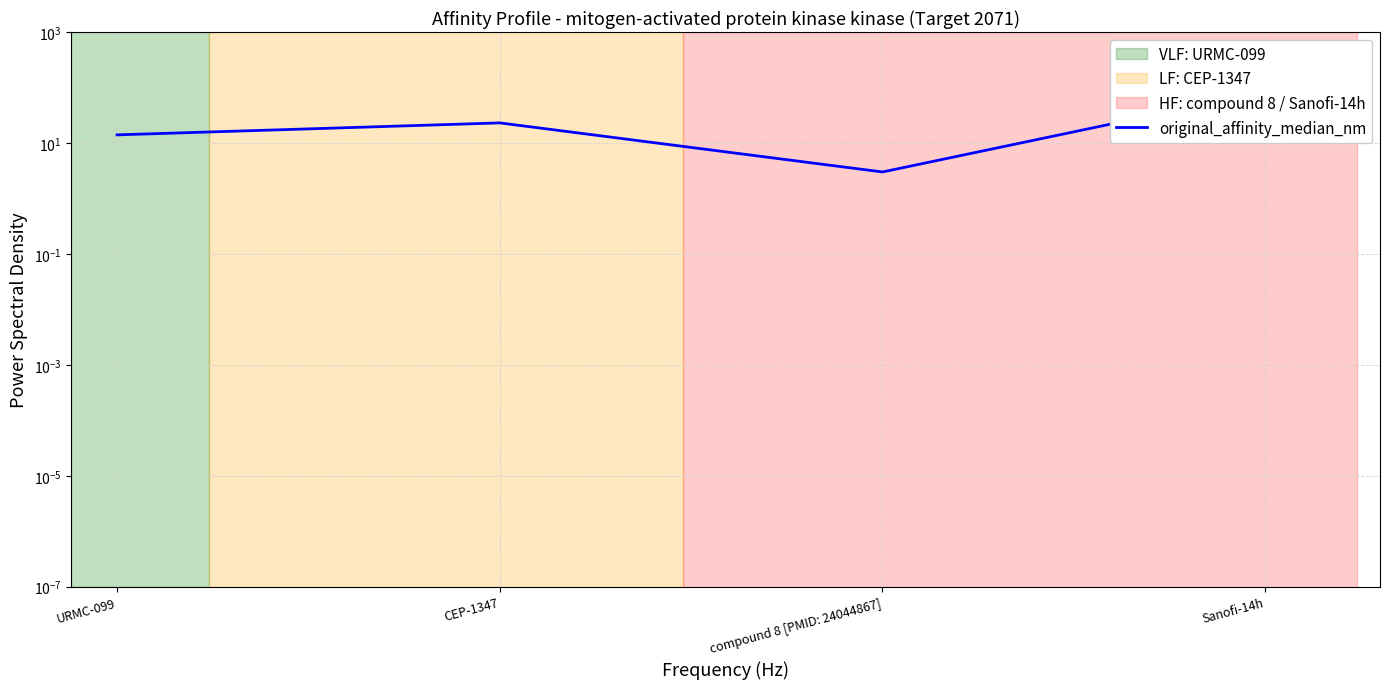

What is the value of the 1st point from the left?

14